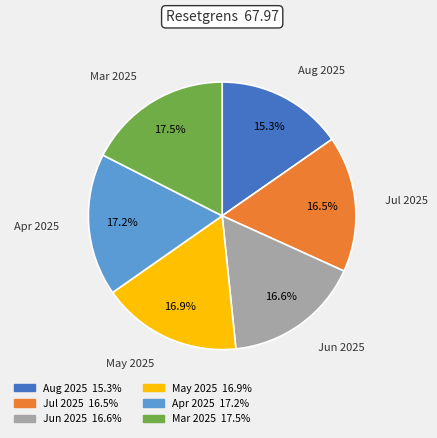

Is there a majority slice in this chart?

No